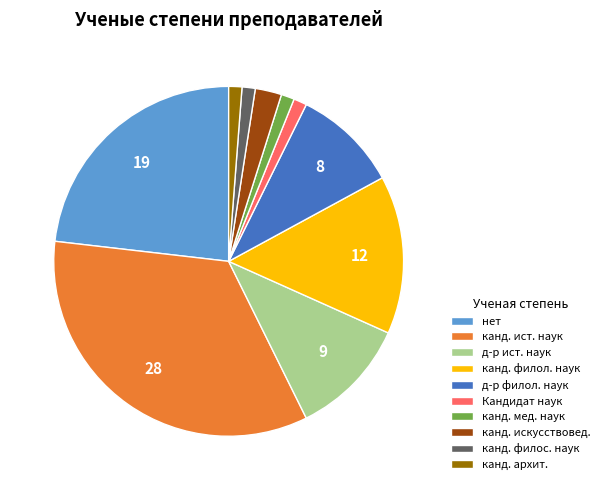

Does any single category account for the majority?

No